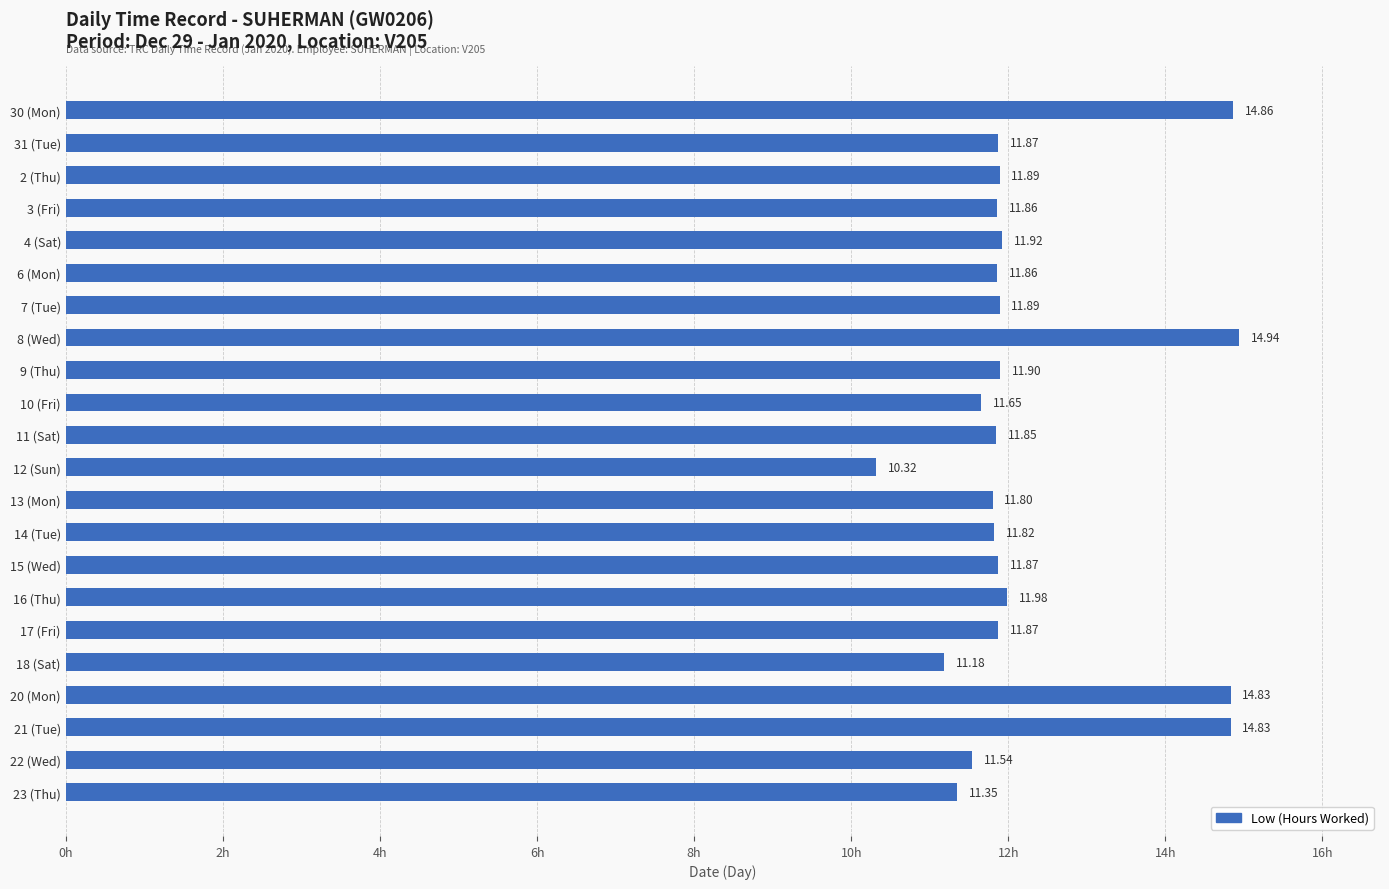

What is the difference between the maximum and second lowest values?

3.8